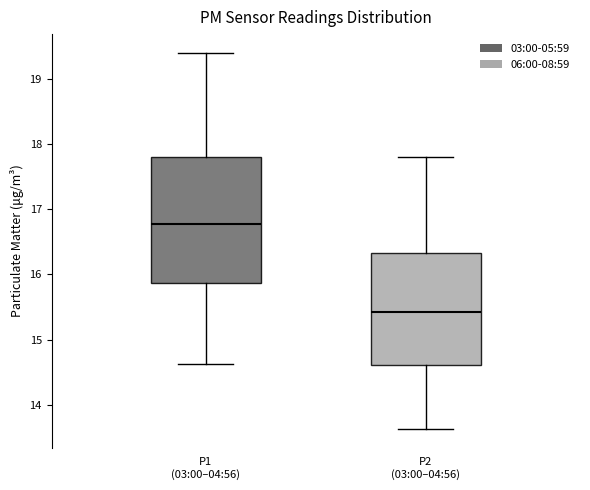

Where does the upper whisker of the box for P2 (03:00–04:56) end on the y-axis? The values are not printed on the chart, so give them approximately, as read against the axis.

17.8